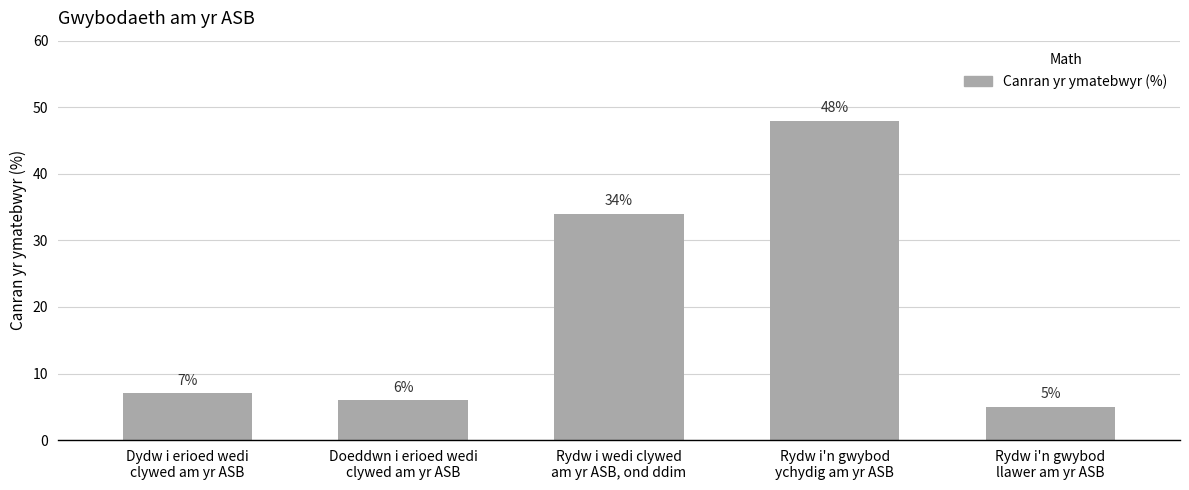

What is the difference between the second highest and second lowest values?

28